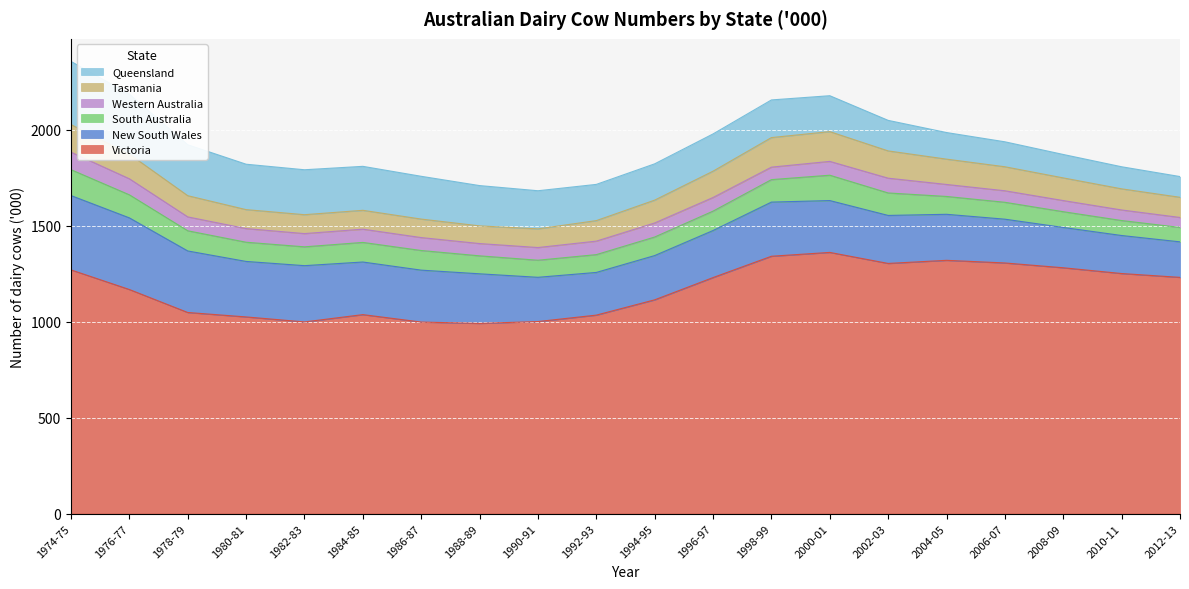

Which series changed the most between 1998-99 and 2002-03?

Victoria